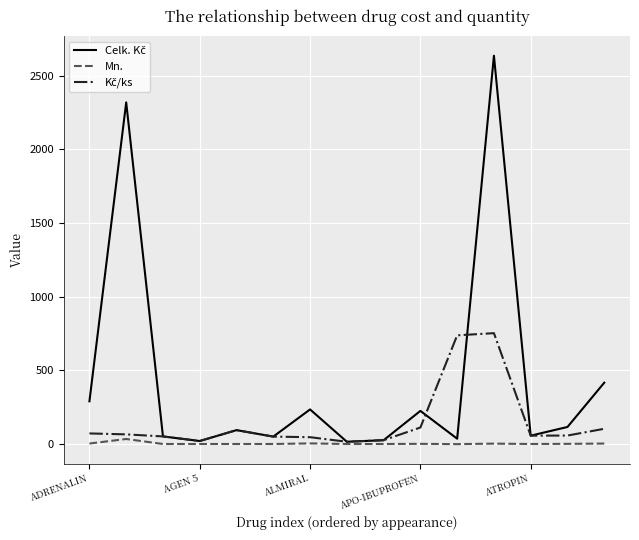

What is the maximum value shown in the chart?

2636.5